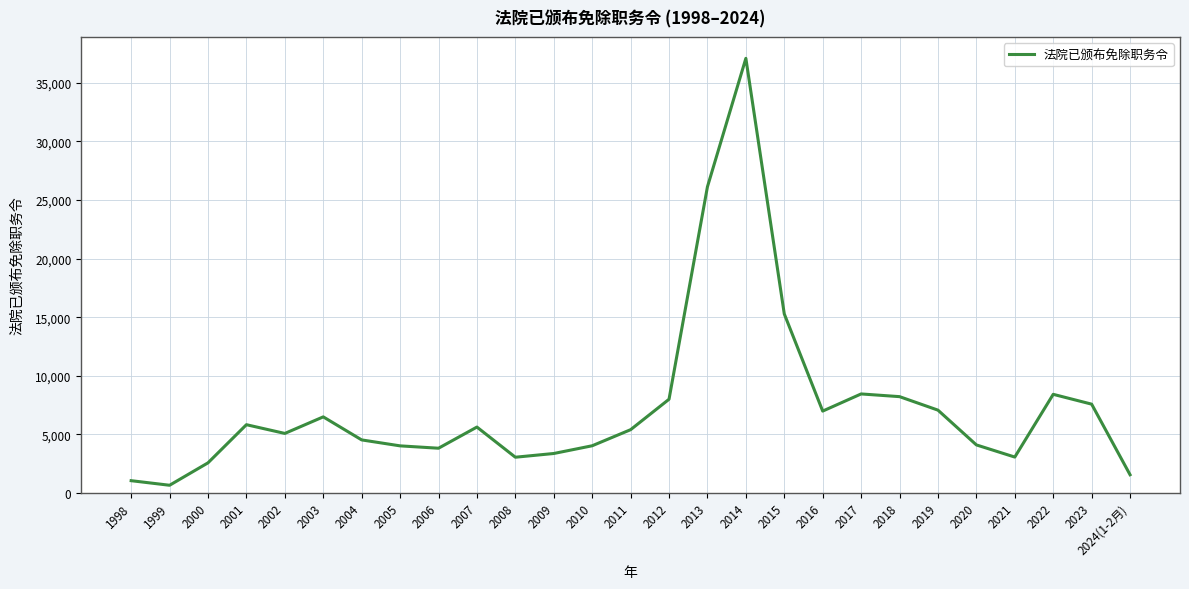

Between 2020 and 2015, which is larger?

2015